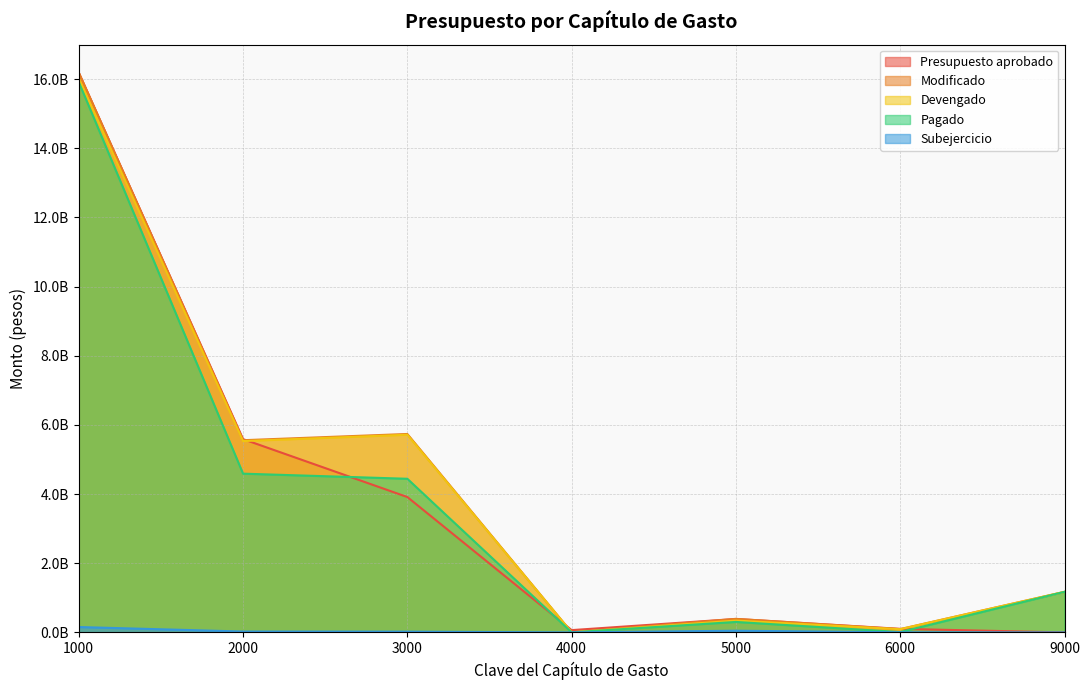

The value of Presupuesto aprobado at 6000 is 102594330.0. True or false?

True